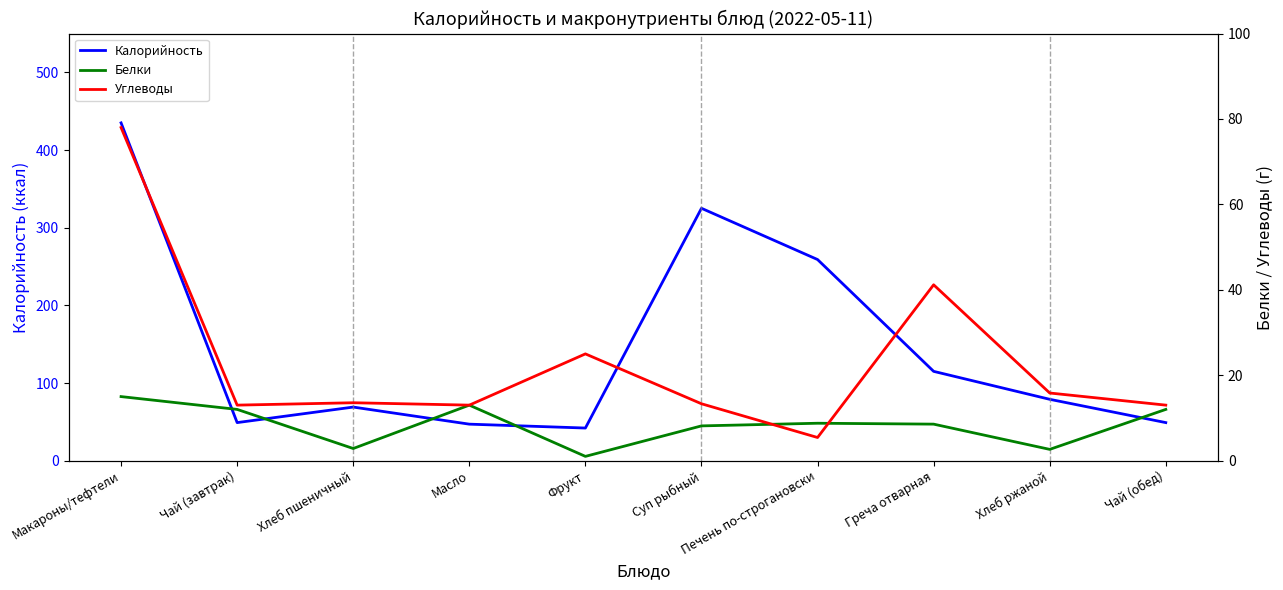

At which category is the sum across all series the highest?

Макароны/тефтели